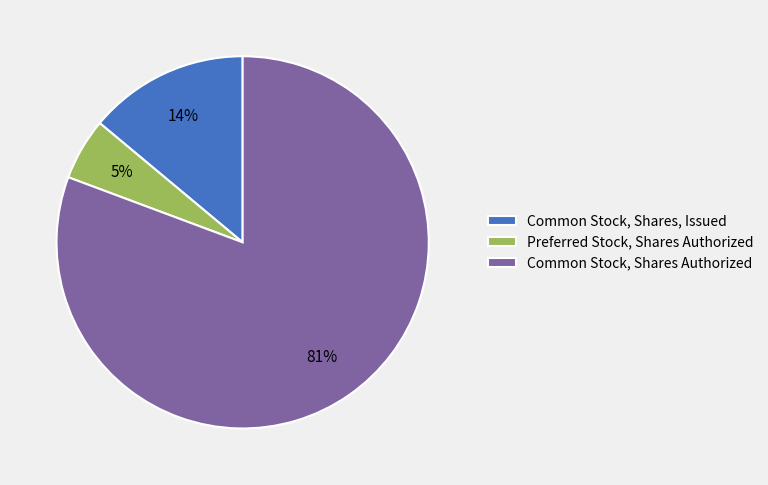

What is the majority slice?

Common Stock, Shares Authorized